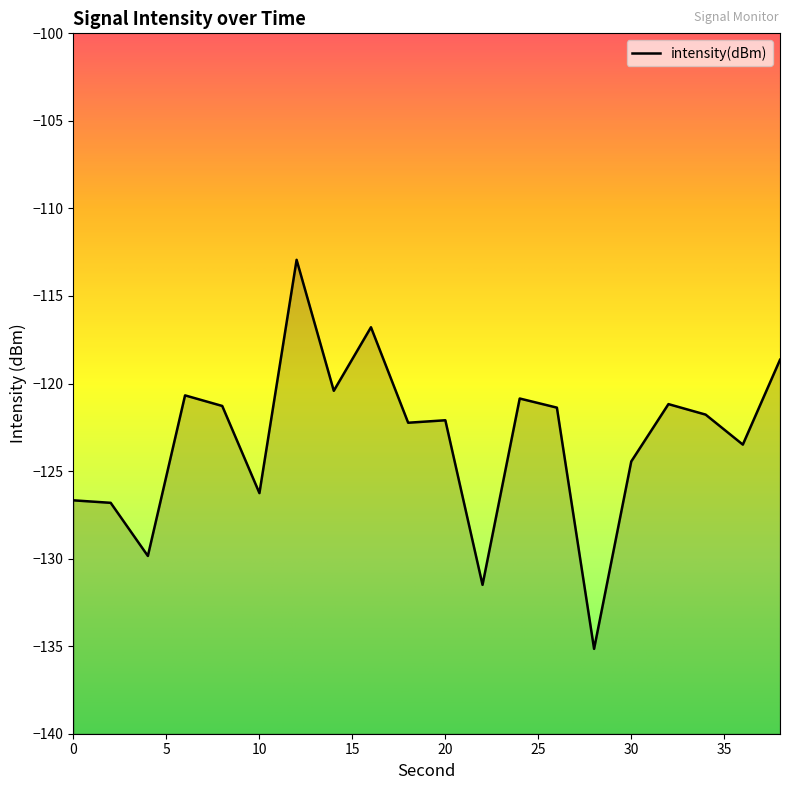

What is the sum of the values at 36 and 2?

-250.3